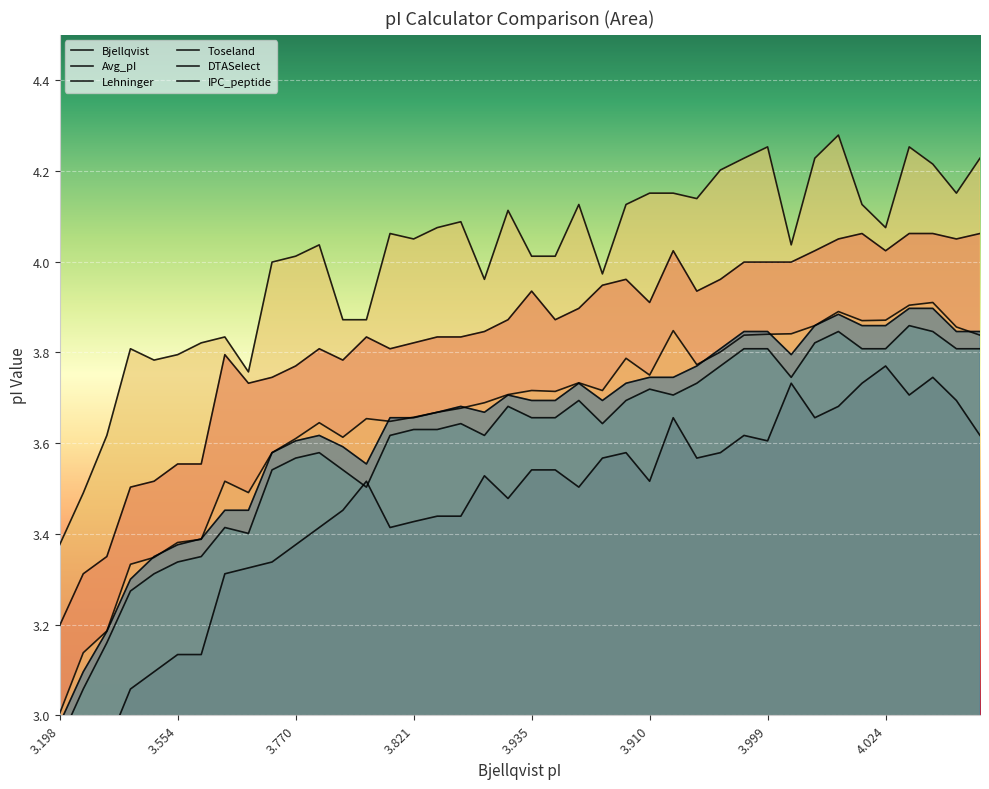

What is the label of the 6th point from the right?

4.062